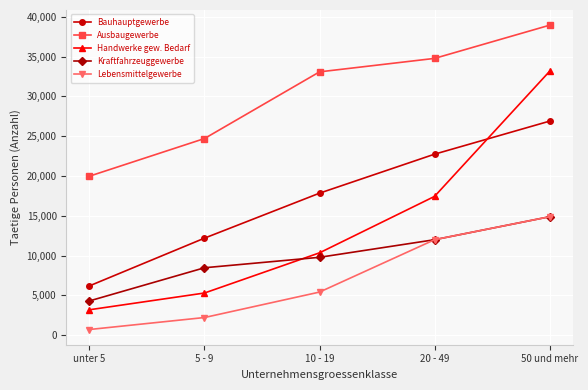

Read the Kraftfahrzeuggewerbe value at 20 - 49, to the nearest 50.

12000